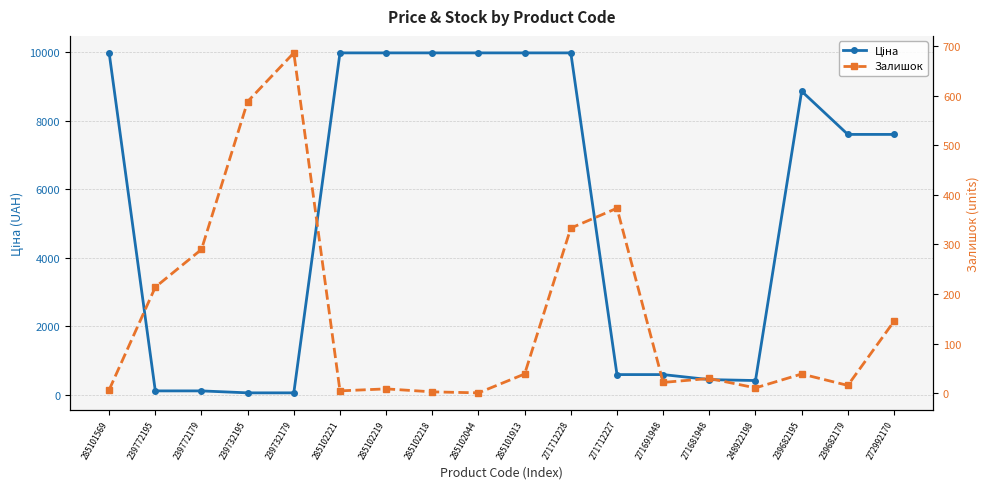

Rank the categories by Ціна value from lowest to highest.

239732195, 239732179, 239772195, 239772179, 248922198, 271681948, 271712227, 271691948, 239682179, 272992170, 239682195, 285101569, 285102221, 285102219, 285102218, 285102044, 285101913, 271712228